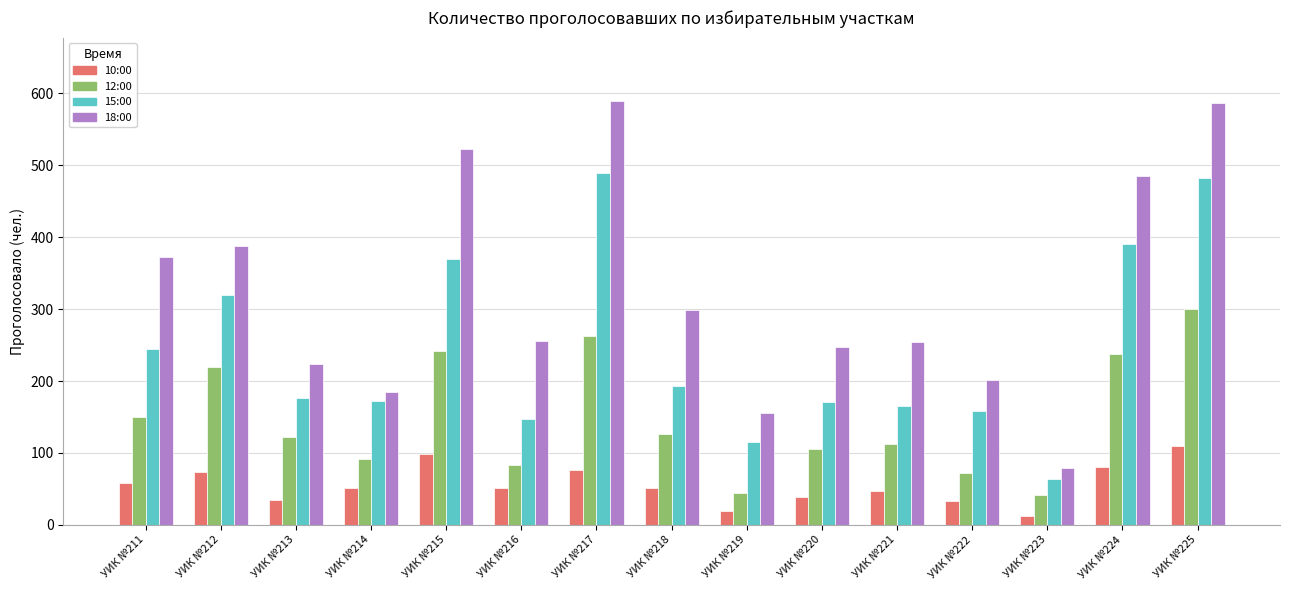

At which label does 10:00 reach its peak?

УИК №225